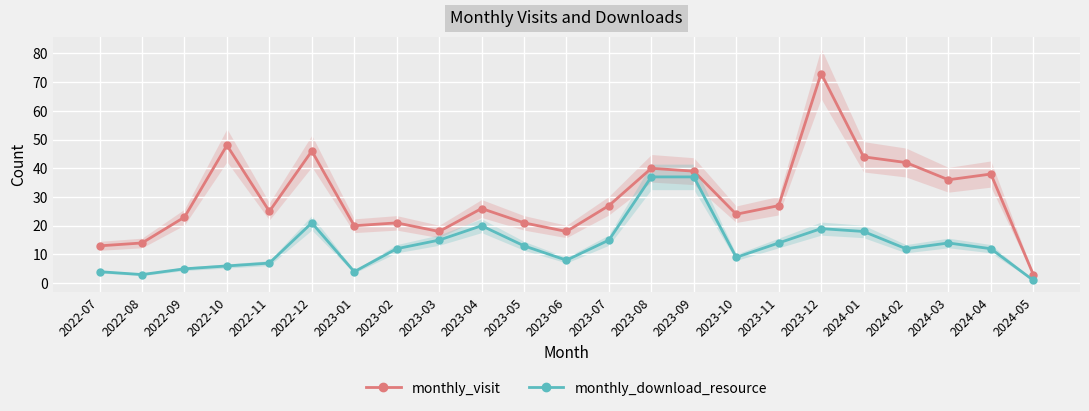

List the labels in order of monthly_visit value, largest first.

2023-12, 2022-10, 2022-12, 2024-01, 2024-02, 2023-08, 2023-09, 2024-04, 2024-03, 2023-07, 2023-11, 2023-04, 2022-11, 2023-10, 2022-09, 2023-02, 2023-05, 2023-01, 2023-03, 2023-06, 2022-08, 2022-07, 2024-05